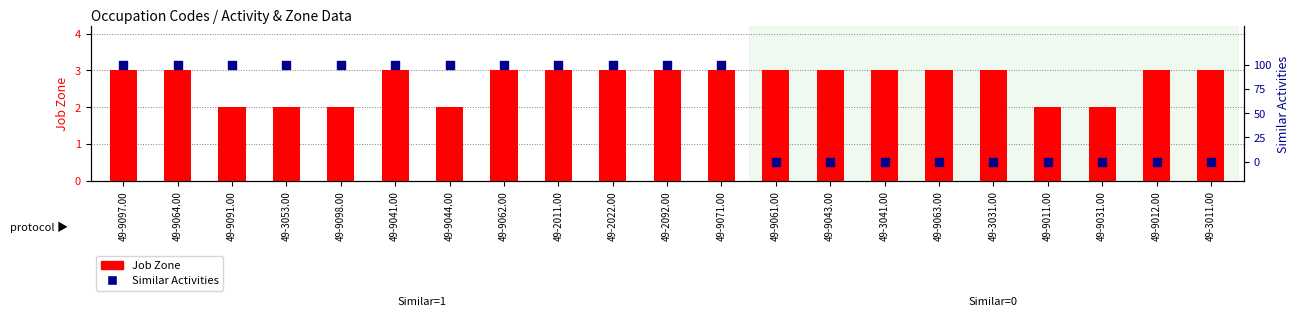

Which series reaches the maximum Y coordinate?

Job Zone